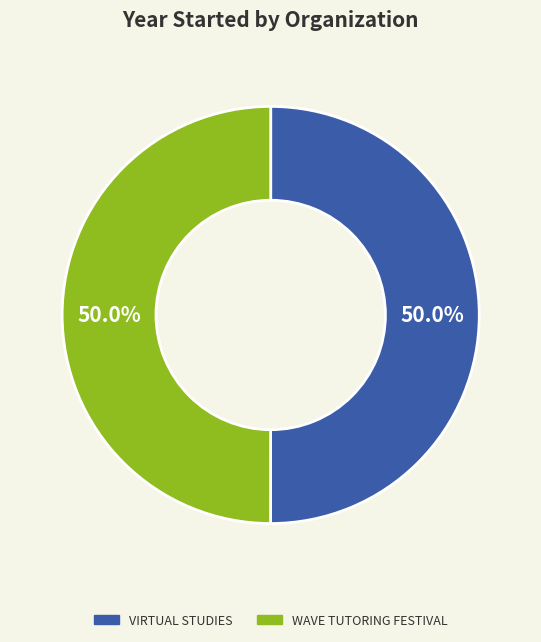

How many segments does this pie chart have?

2